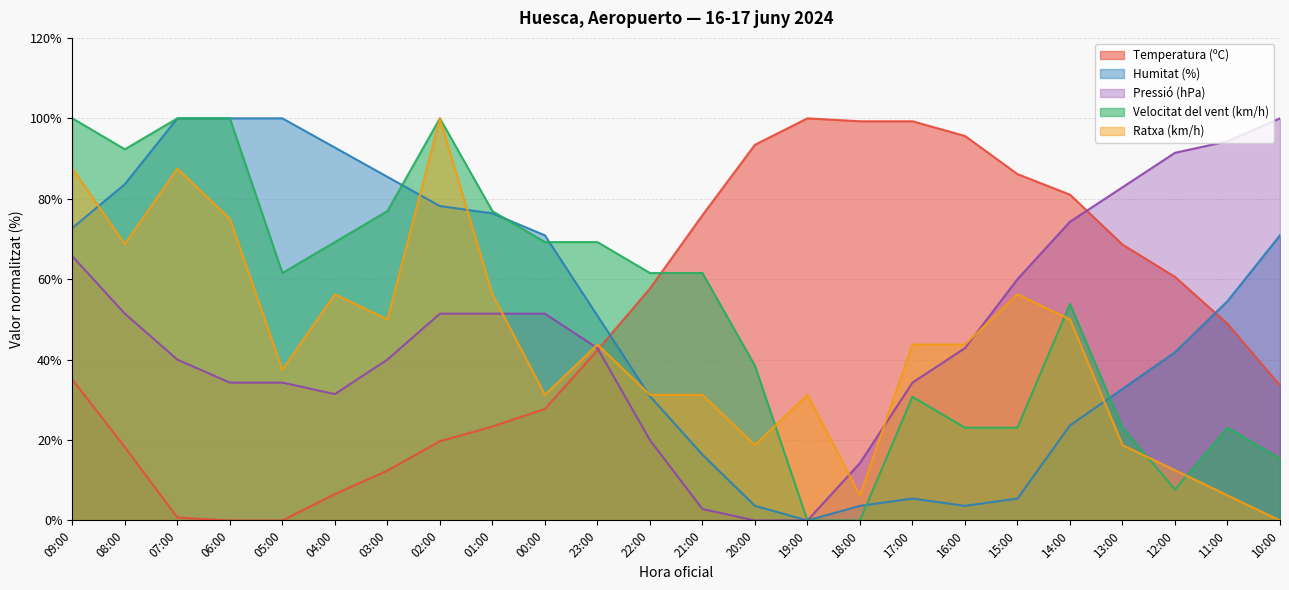

Between 20:00 and 04:00, which is larger?

20:00